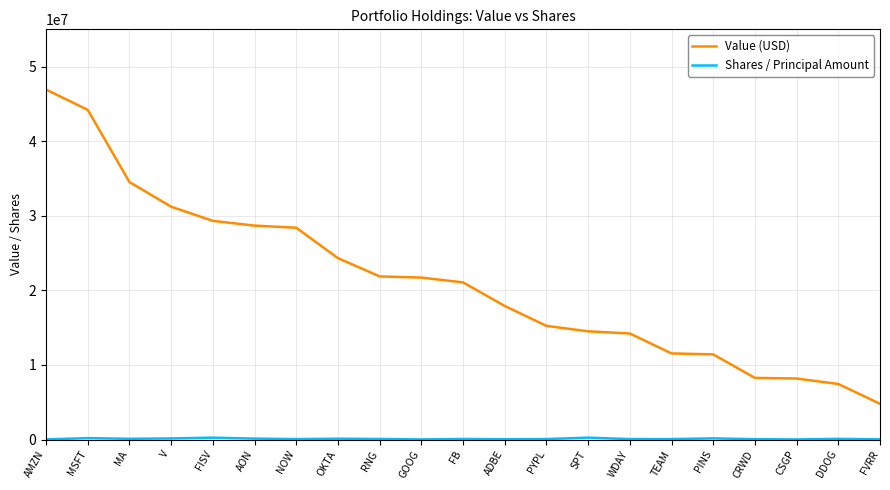

At which label does Value (USD) reach its peak?

AMZN